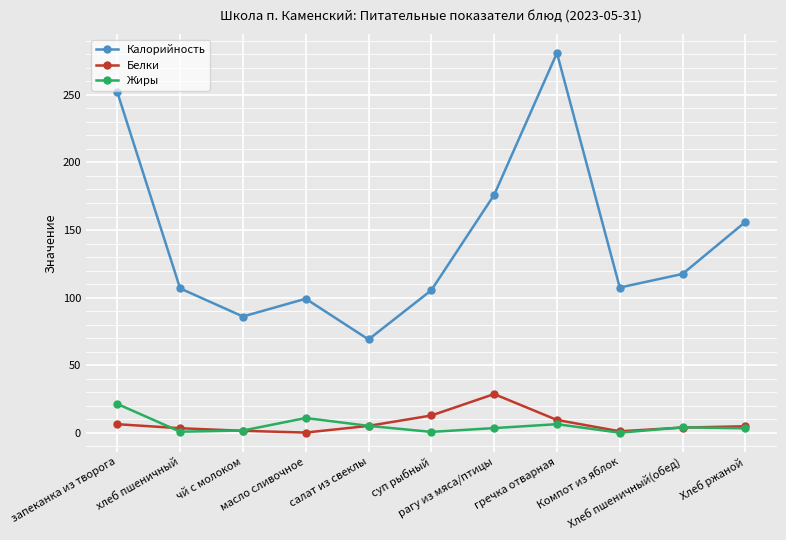

List the series in order of their peak value, highest first.

Калорийность, Белки, Жиры